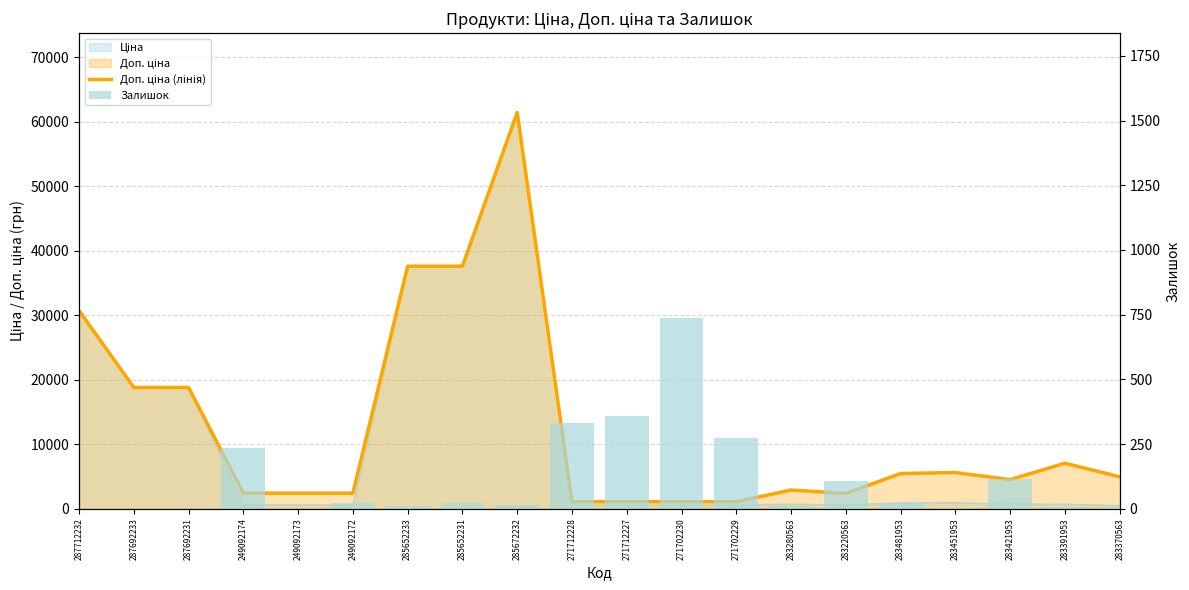

Is it true that Залишок equals 8.0 at 283370563?

True